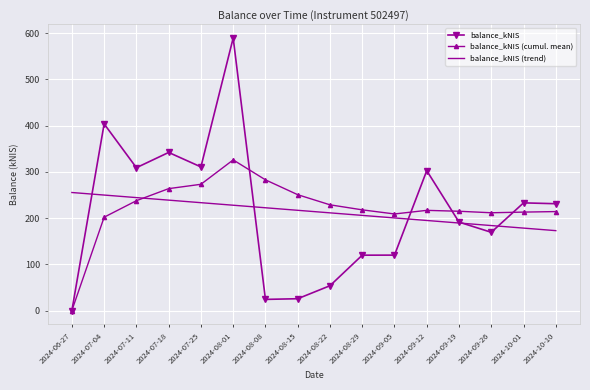

What is the maximum value shown in the chart?

589.4